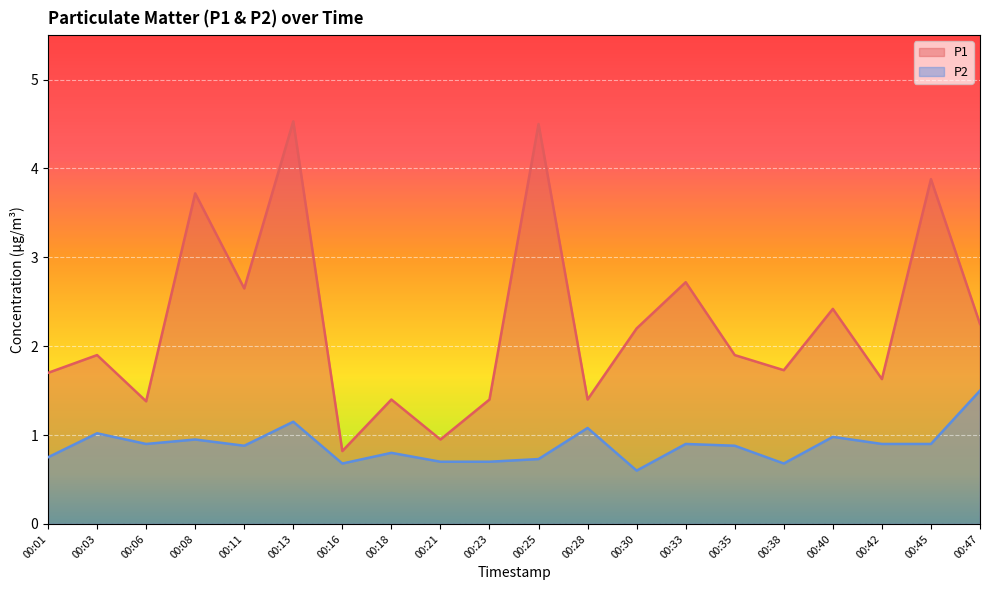

What are all the series names shown in the legend?

P1, P2